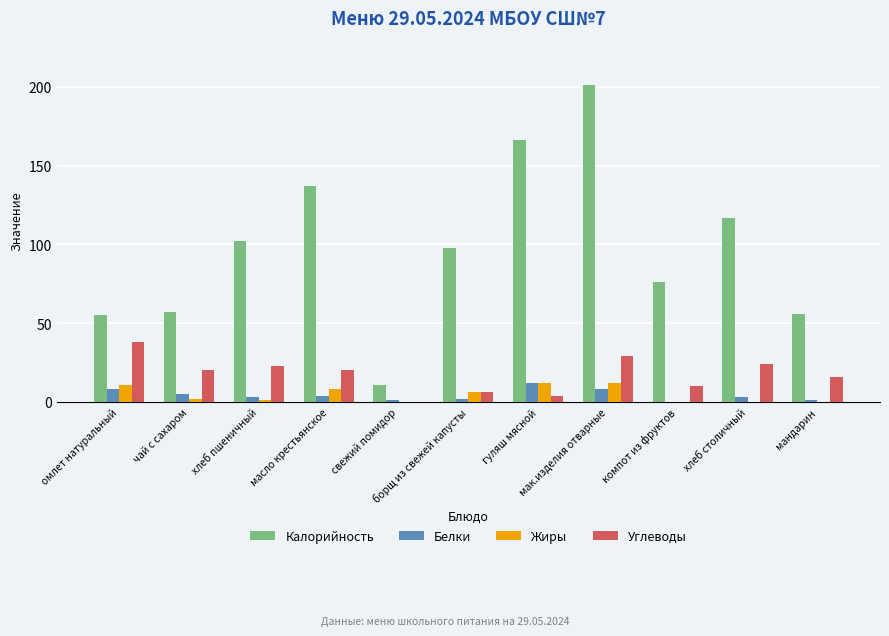

How many positive values does the Углеводы series have?

10